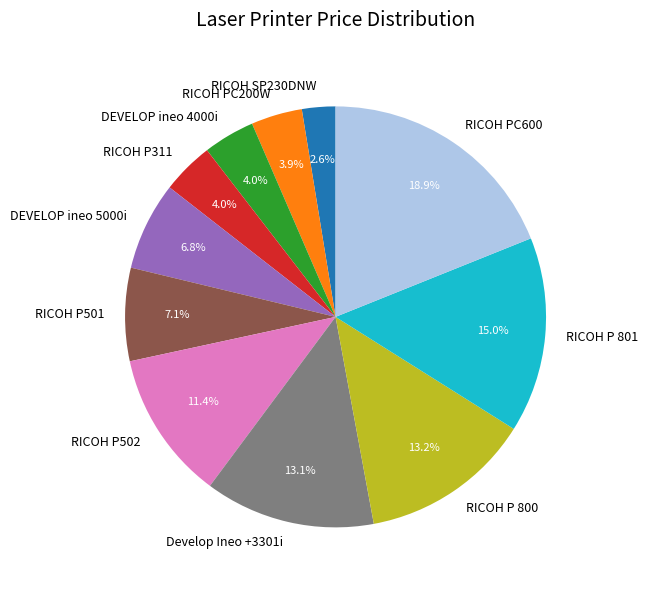

Count the number of slices in the pie.

11